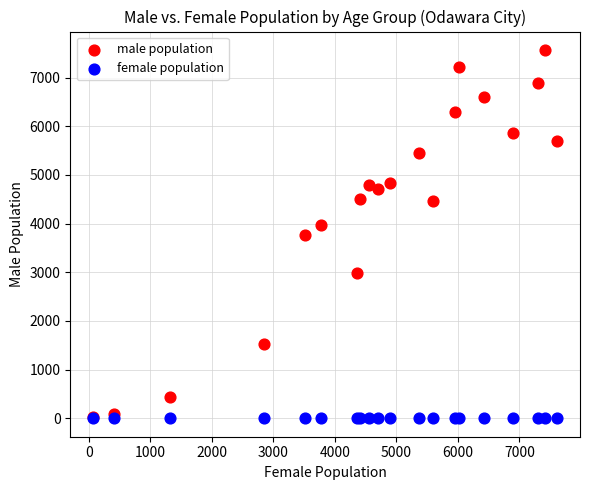

Which series reaches the maximum Y coordinate?

male population